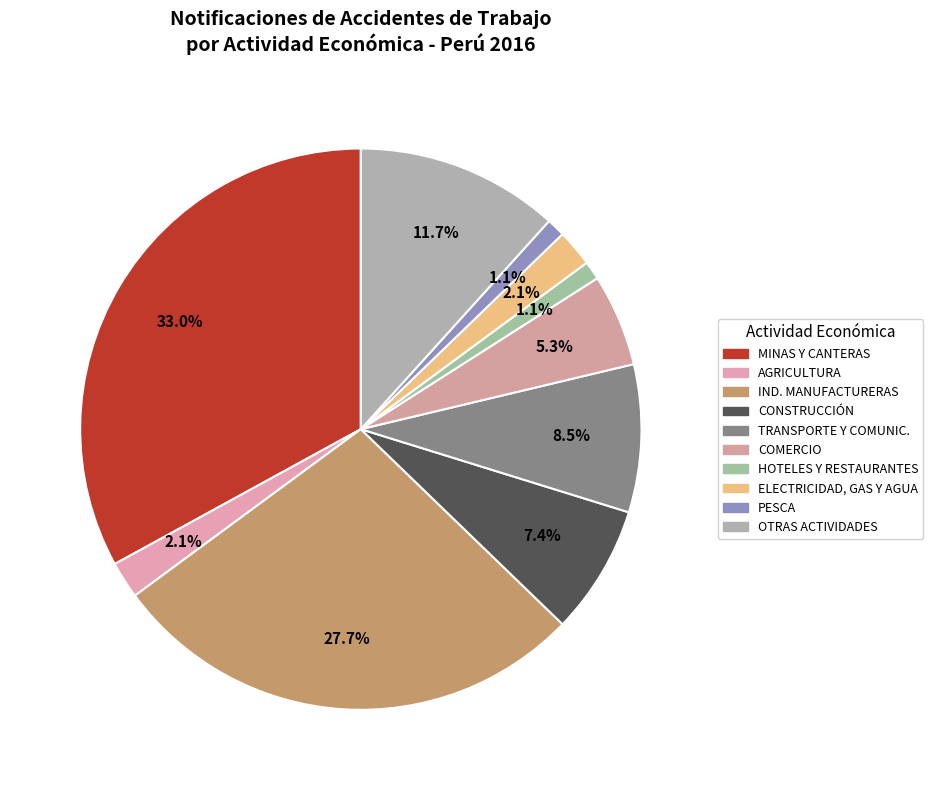

How many segments does this pie chart have?

10